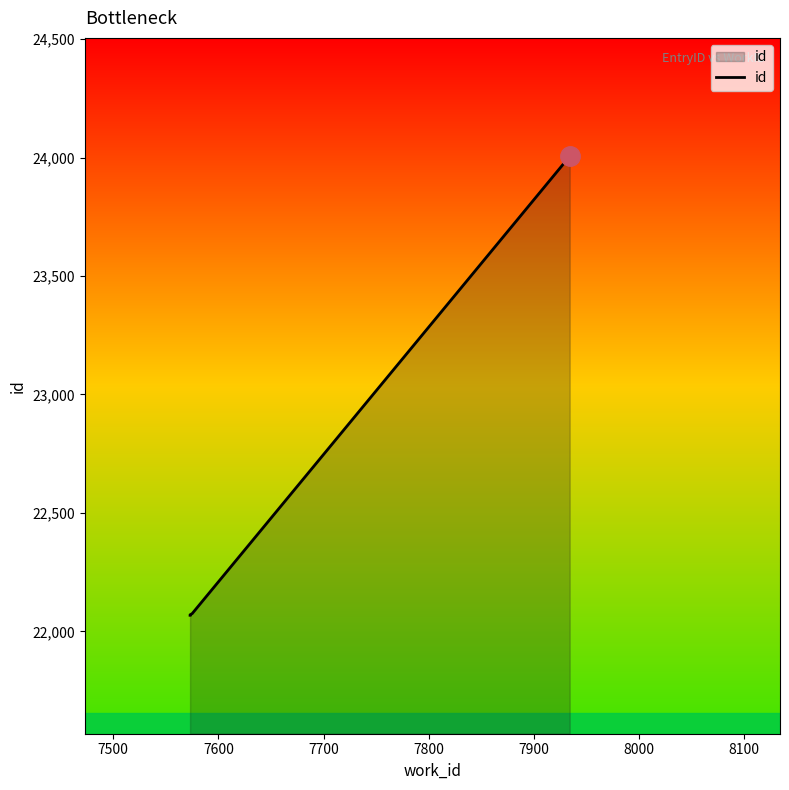

Is it true that the value at 7600 is 22075?

True